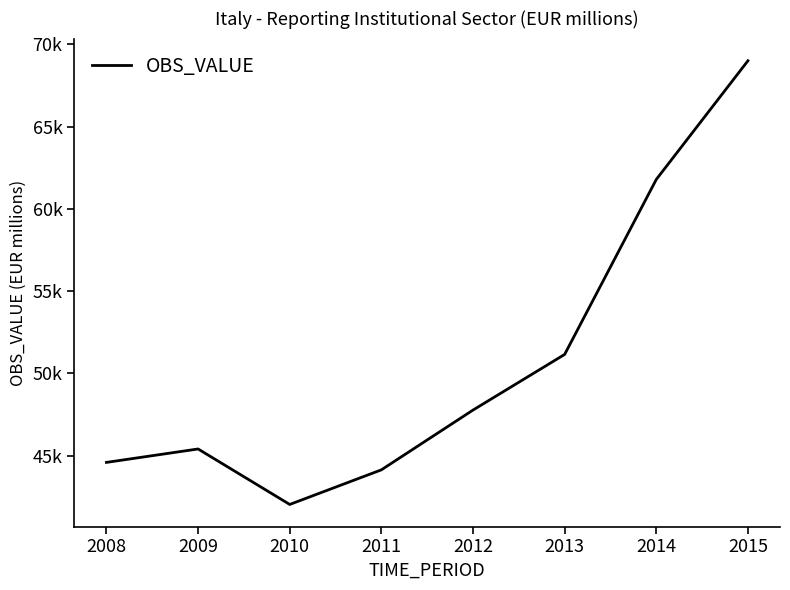

Does the chart have visible grid lines?

No